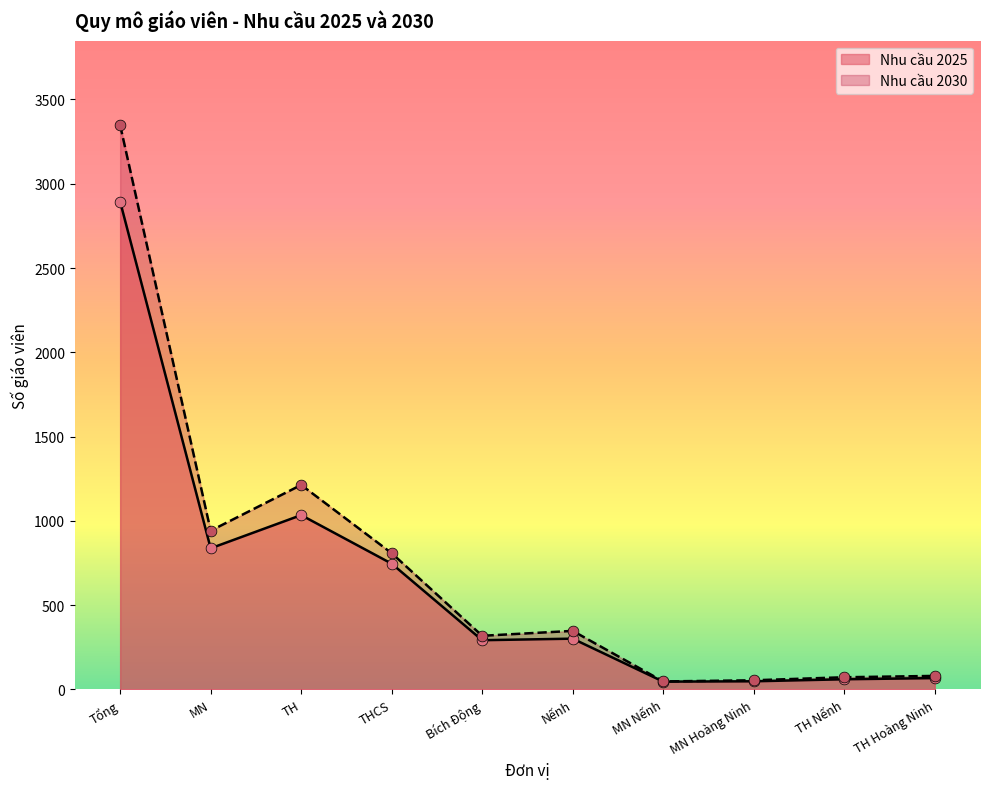

At how many categories does at least one series exceed 749?

4